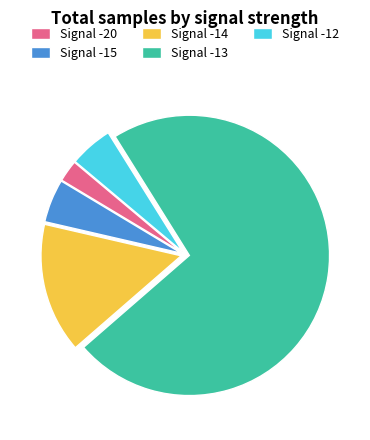

Count the number of slices in the pie.

5